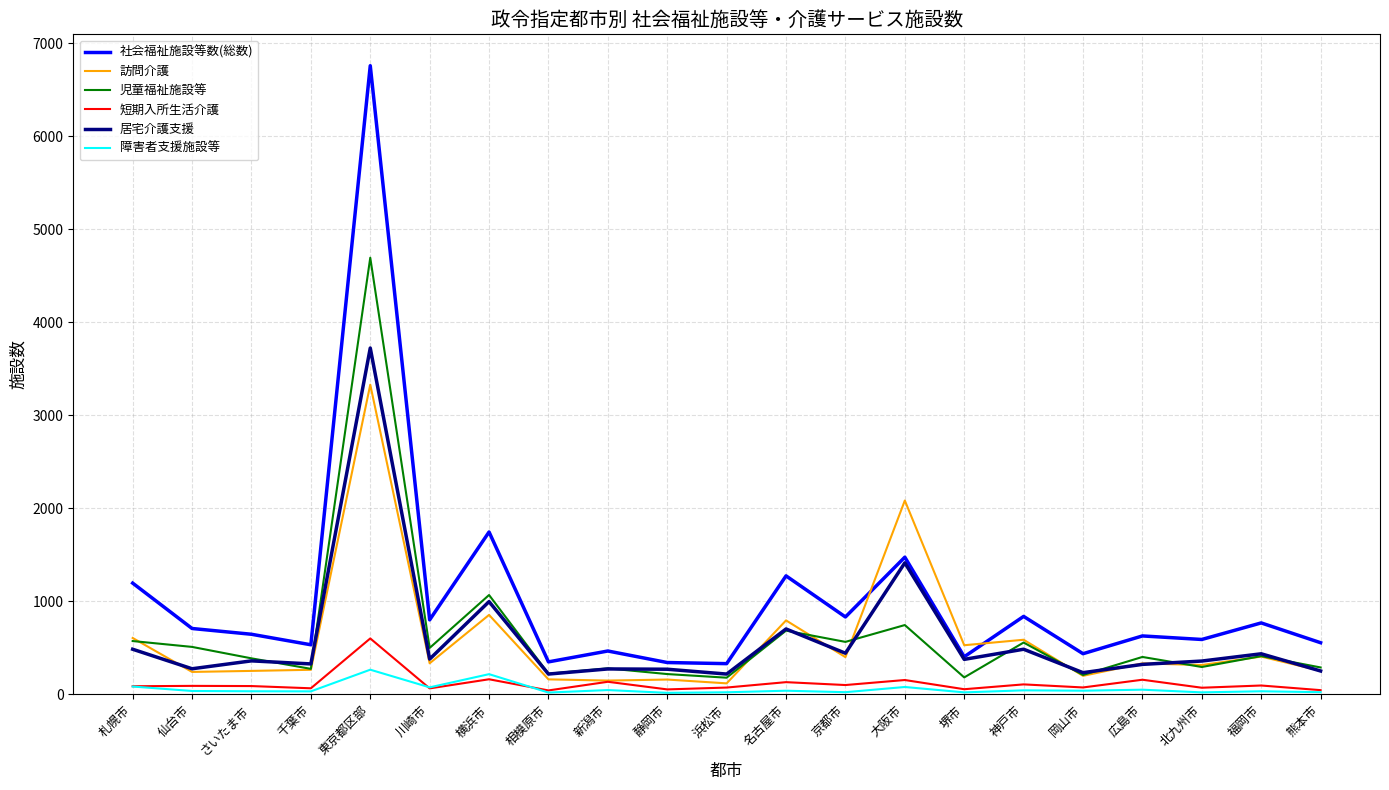

What is the difference between the maximum and second lowest values in the 居宅介護支援 series?

3506